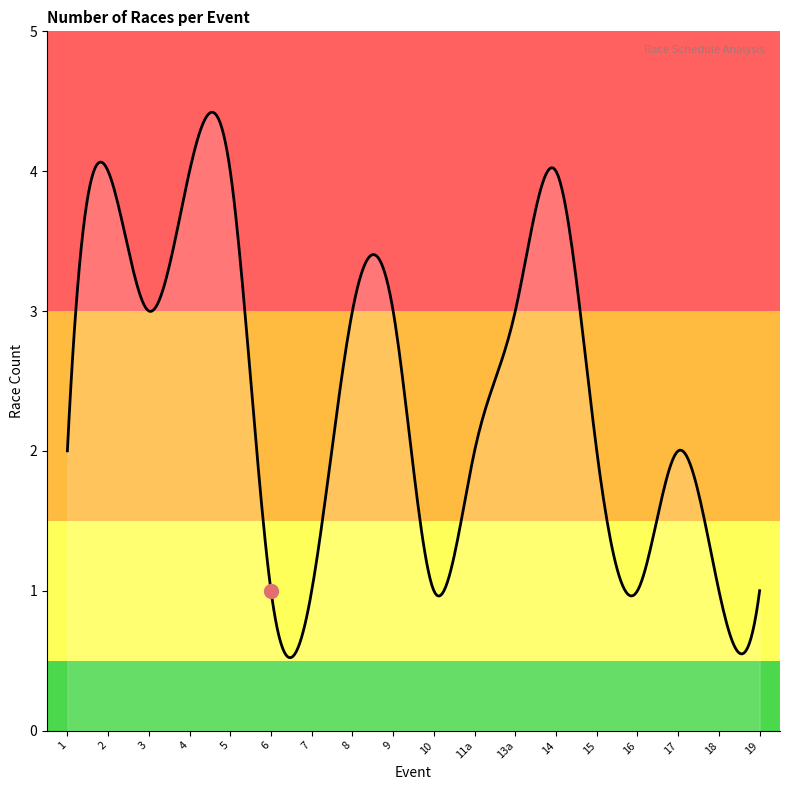

Which has a higher value, 19: Mens Int double sculls or 14: Girls U18 coxless pair?

14: Girls U18 coxless pair